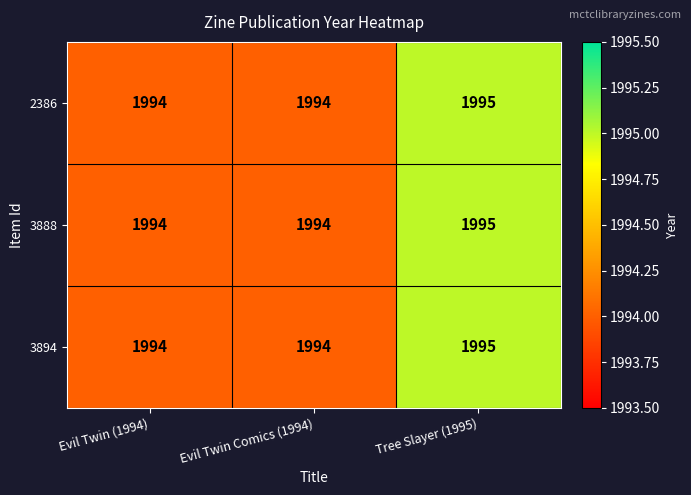

How many 2386 values are between 1994 and 1995?

3